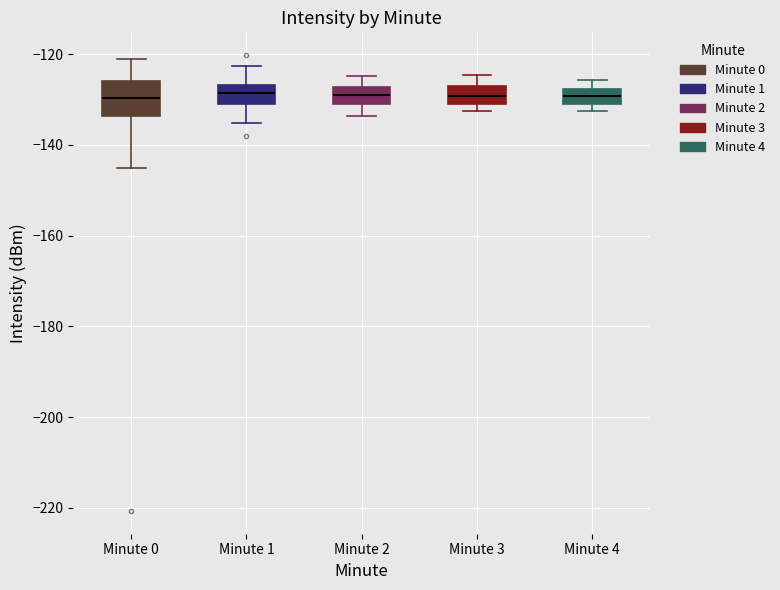

Reading left to right, transcribe this box plot: for each box, give where its median line is, the range the box spans, and where its two whiskers end, as read against the y-axis. The values are not printed on the chart, so give them approximately, as read against the axis.

Minute 0: median -130, box -134 to -126, whiskers -146 to -122
Minute 1: median -128, box -130 to -126, whiskers -136 to -122
Minute 2: median -128 (inside the box), box -130 to -128, whiskers -134 to -124
Minute 3: median -130 (inside the box), box -130 to -128, whiskers -132 to -124
Minute 4: median -130, box -132 to -128, whiskers -132 (just below the box's lower edge) to -126